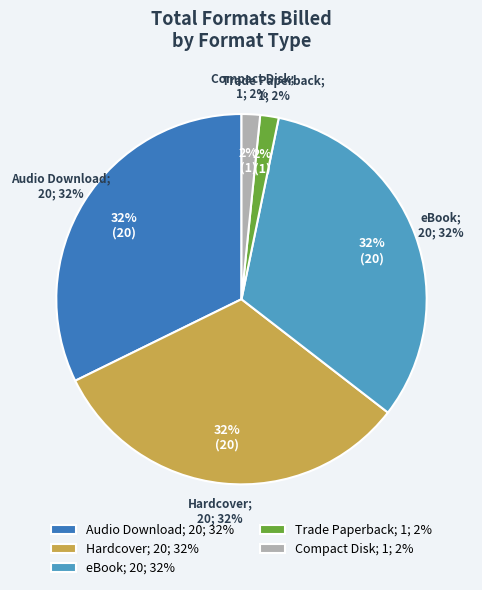

How many segments does this pie chart have?

5